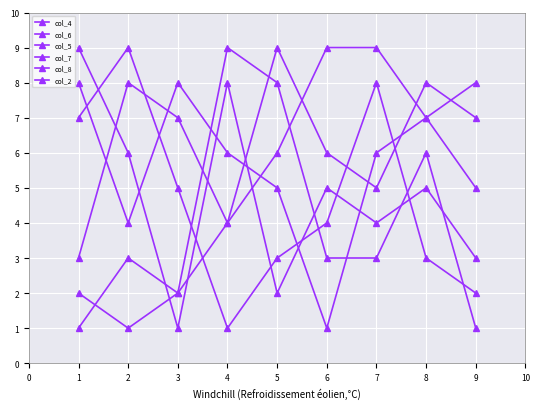

The value of col_8 at 8 is 3. True or false?

False